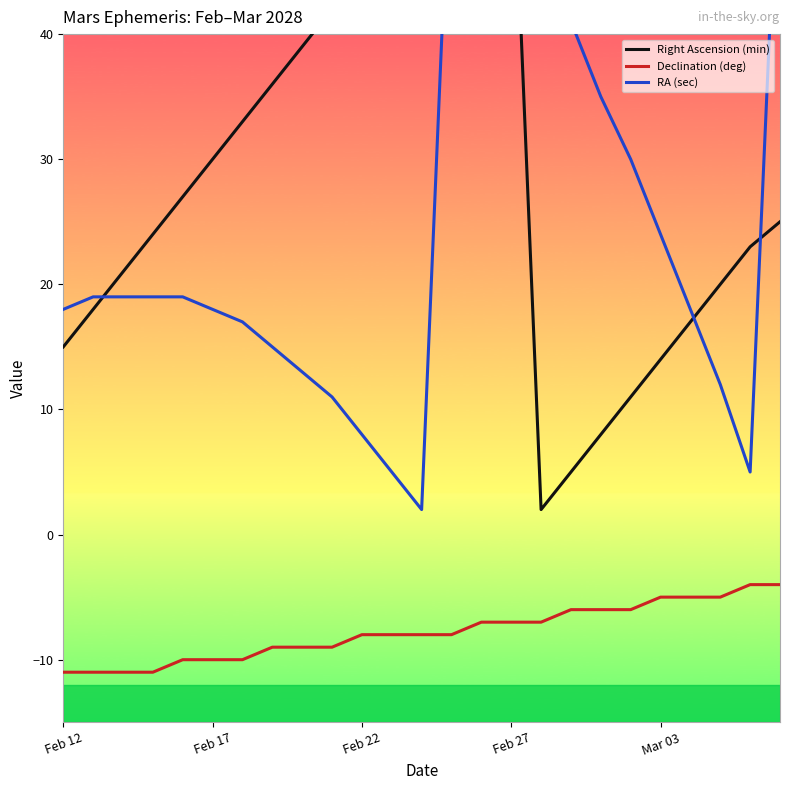

At which category is the sum across all series the highest?

13